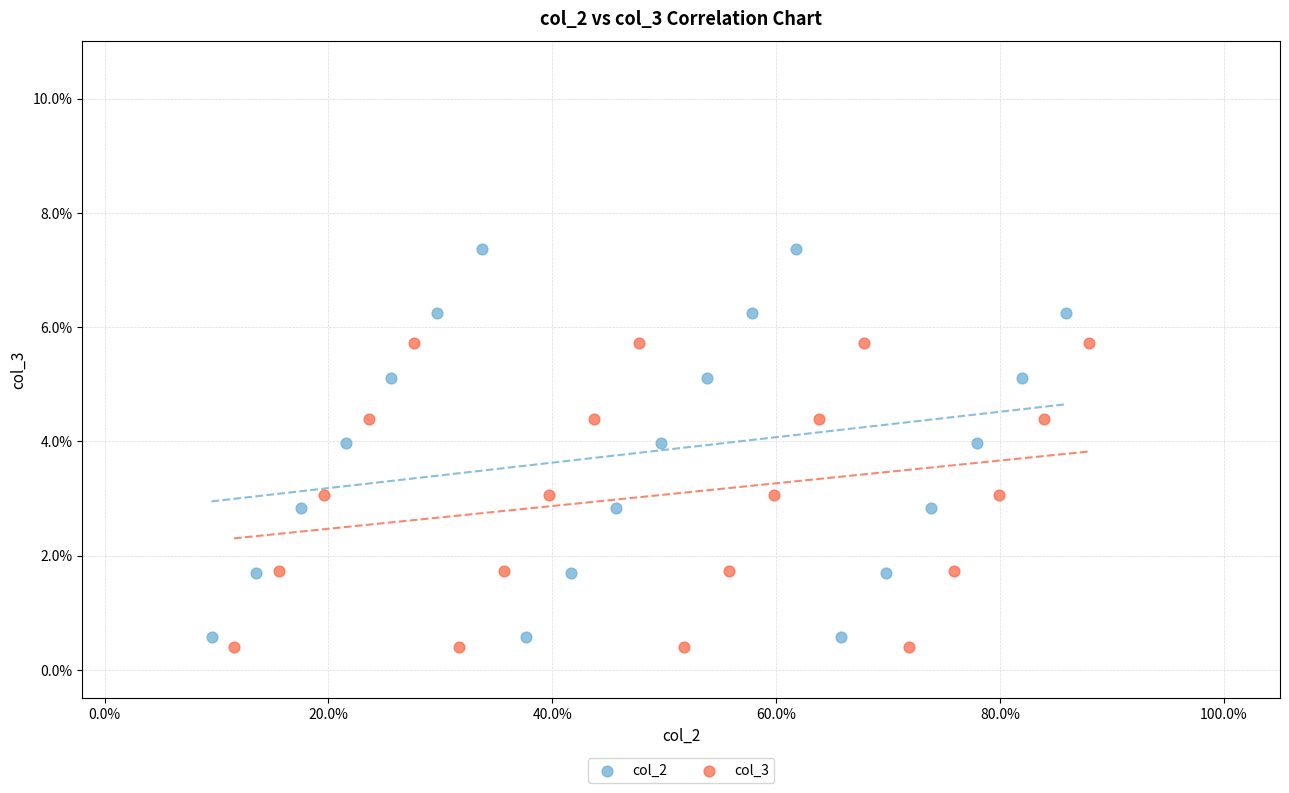

Which series contains the lowest Y value?

col_3